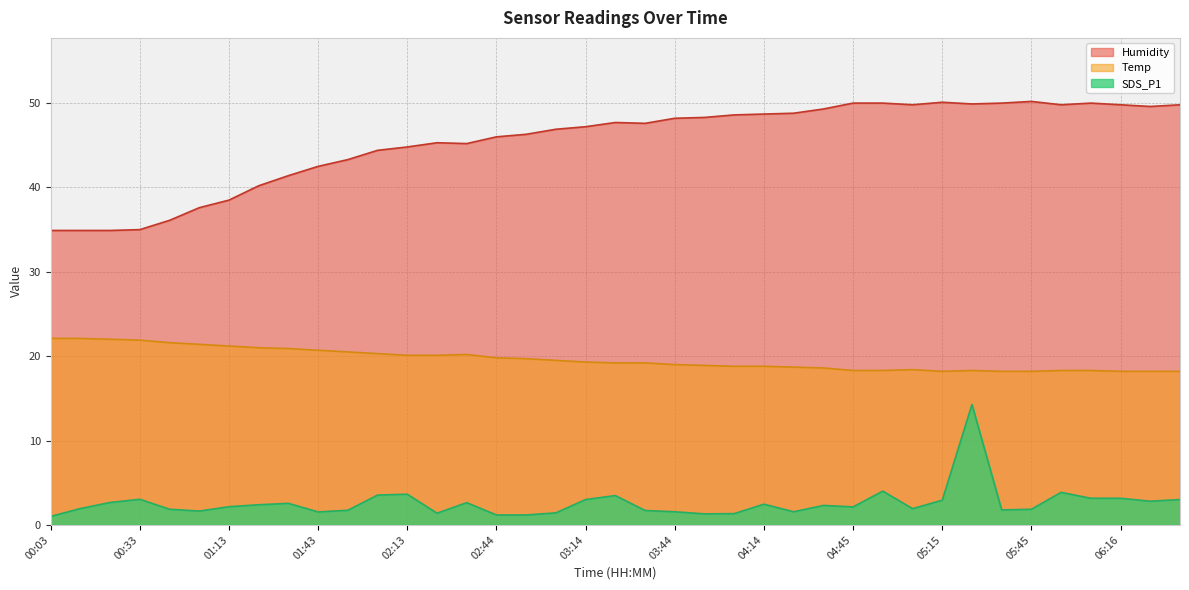

Is the value of Humidity at 03:54 greater than the value of Temp at 00:03?

Yes